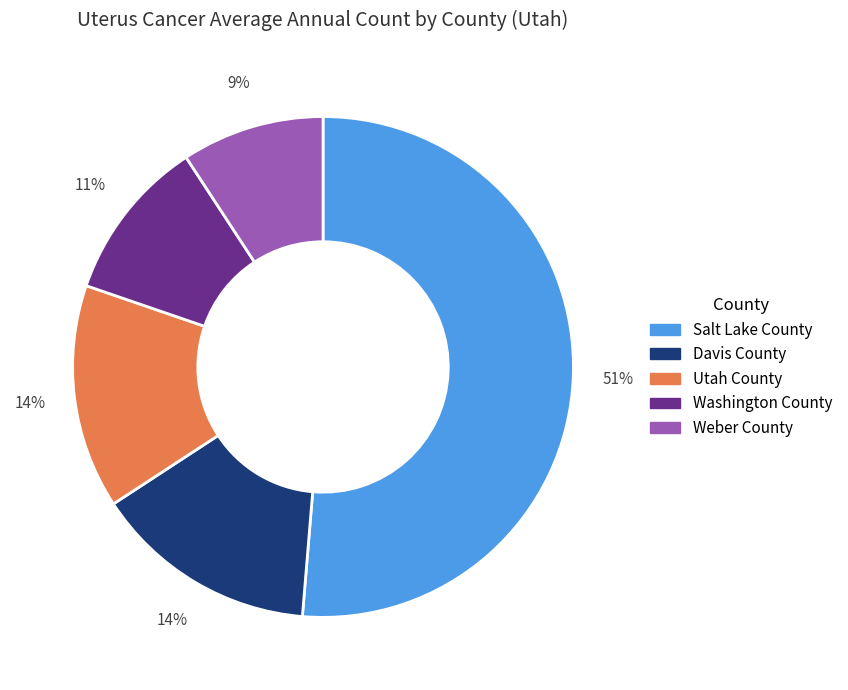

To the nearest percent, what percentage of the pie is Utah County?

14%